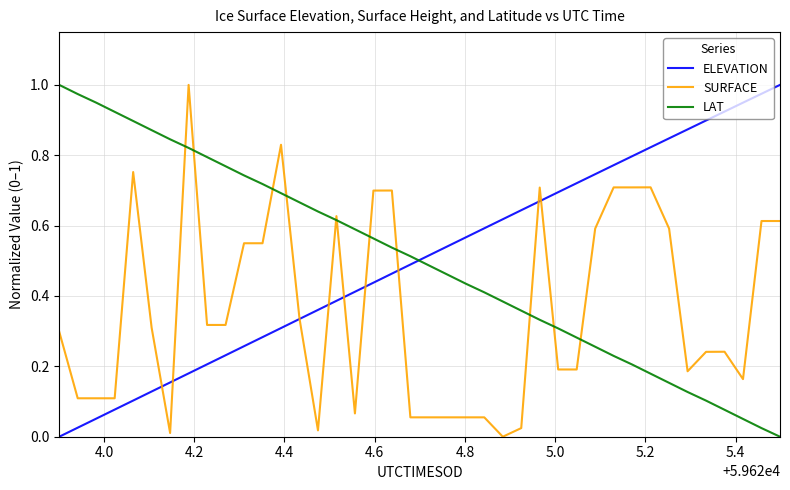

After their last crossing, which series has the higher values: ELEVATION or LAT?

ELEVATION